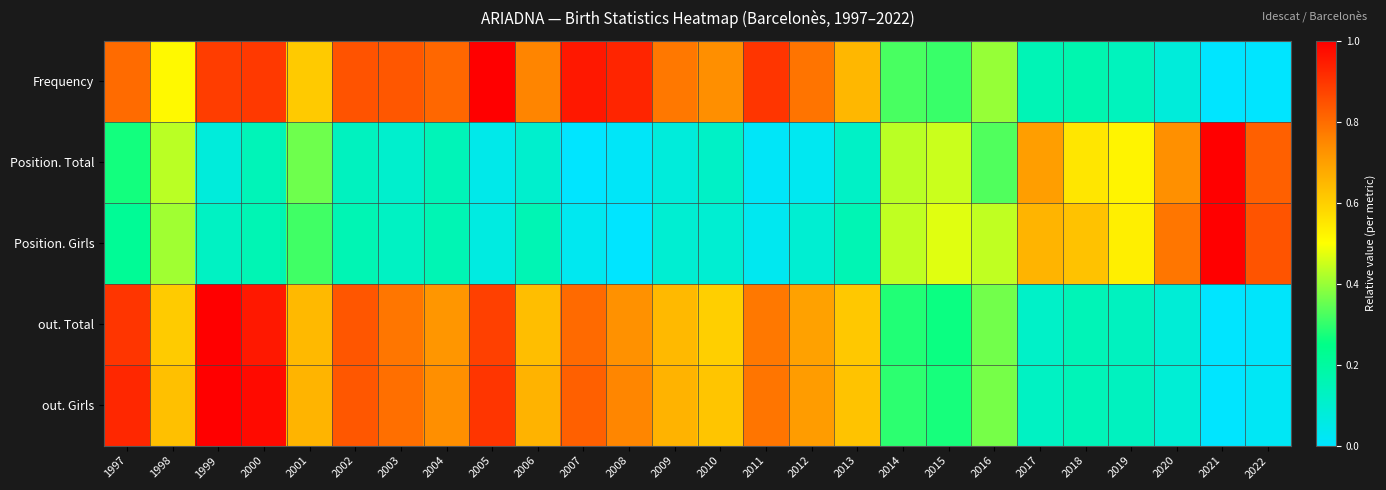

At 2009, list the series in order from largest to smallest.

Frequency, out. Girls, out. Total, Position. Girls, Position. Total